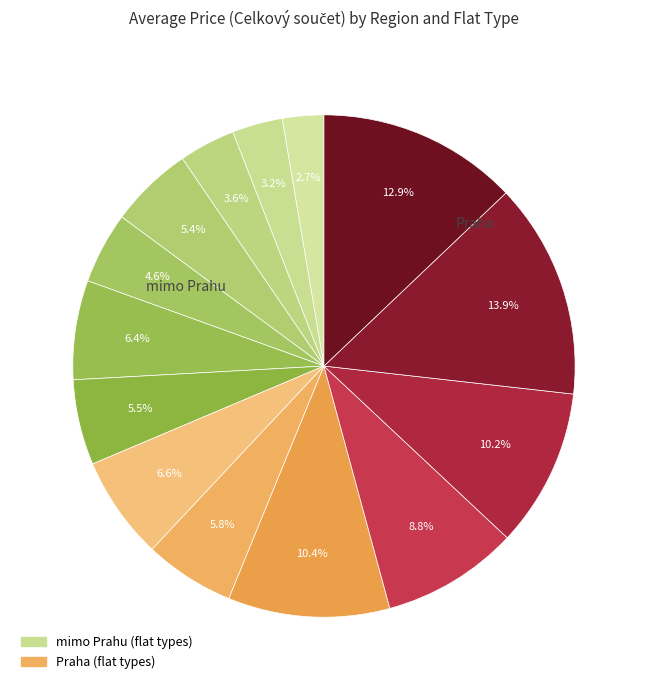

How many slices are in this pie chart?

14